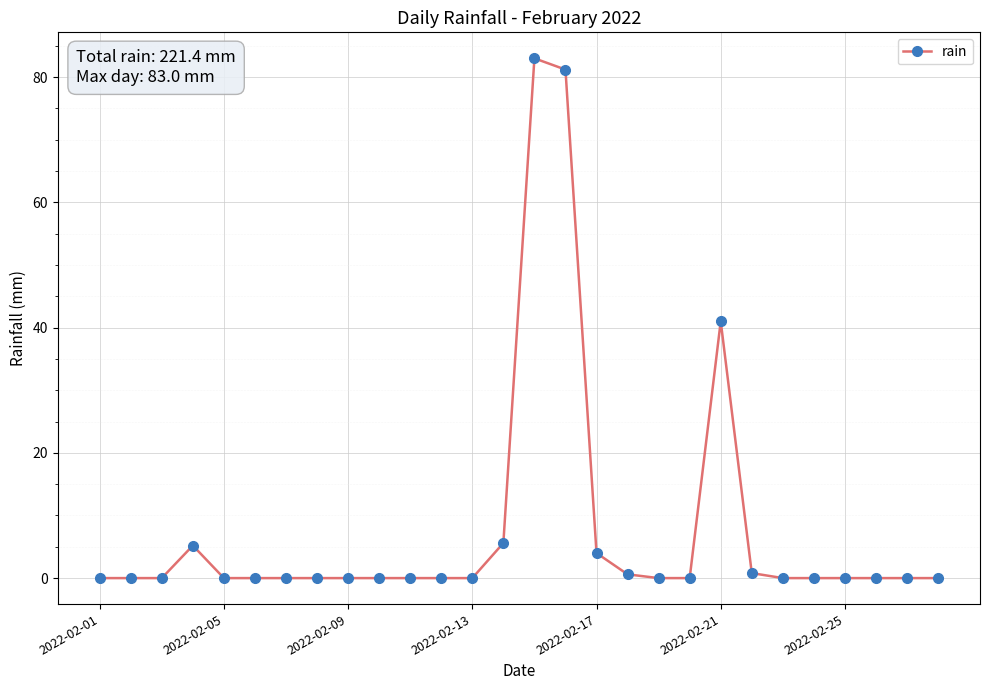

What is the greatest value displayed?

83.0